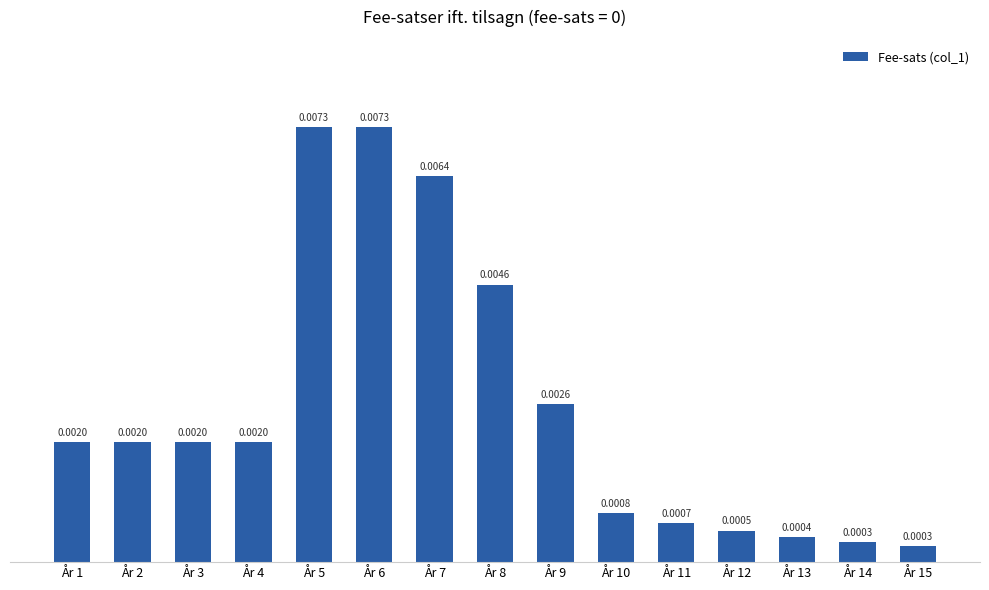

Between År 15 and År 7, which is larger?

År 7